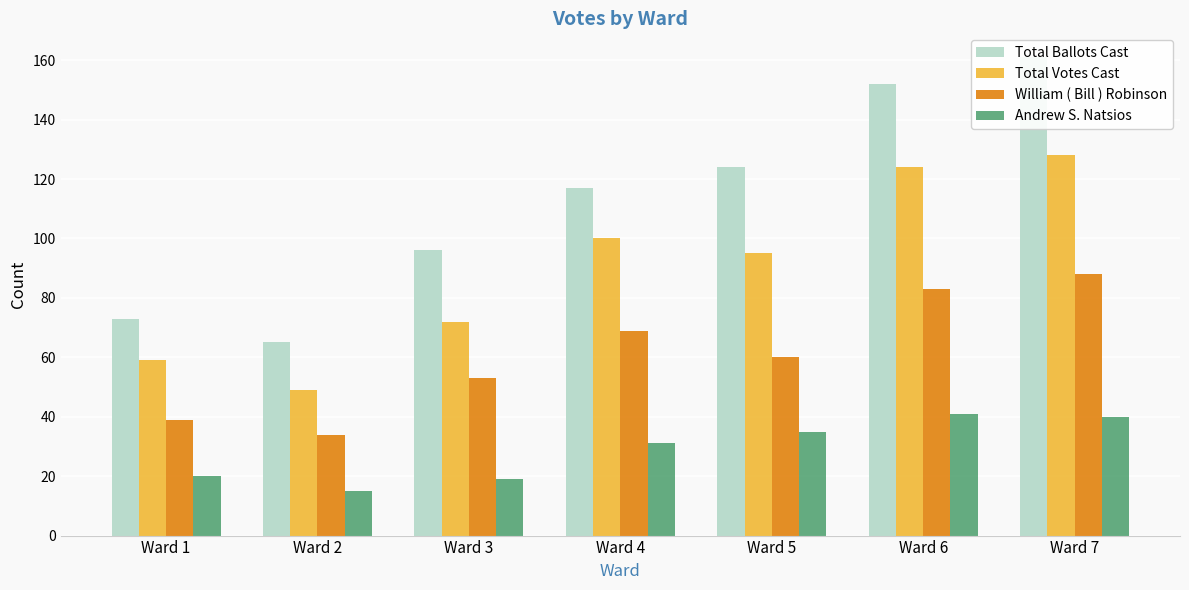

What is the sum of all William ( Bill ) Robinson values?

426